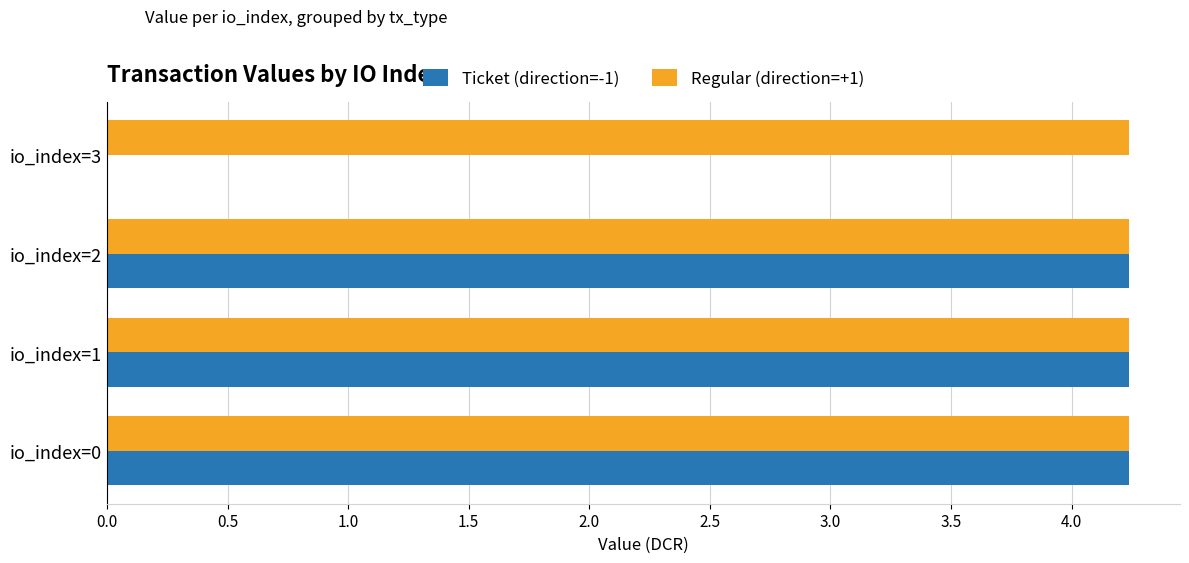

What value does the Regular (direction=+1) series have at io_index=1?

4.2